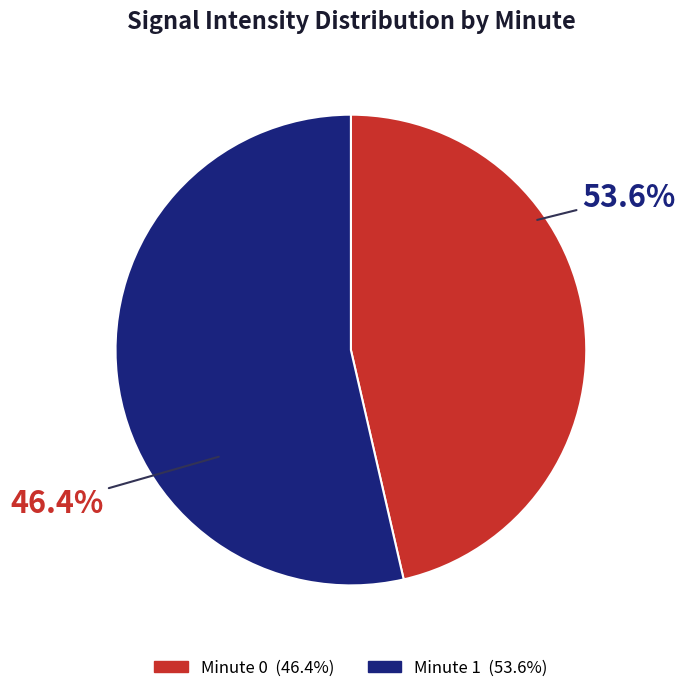

What percentage is the Minute 1 slice, to the nearest percent?

54%